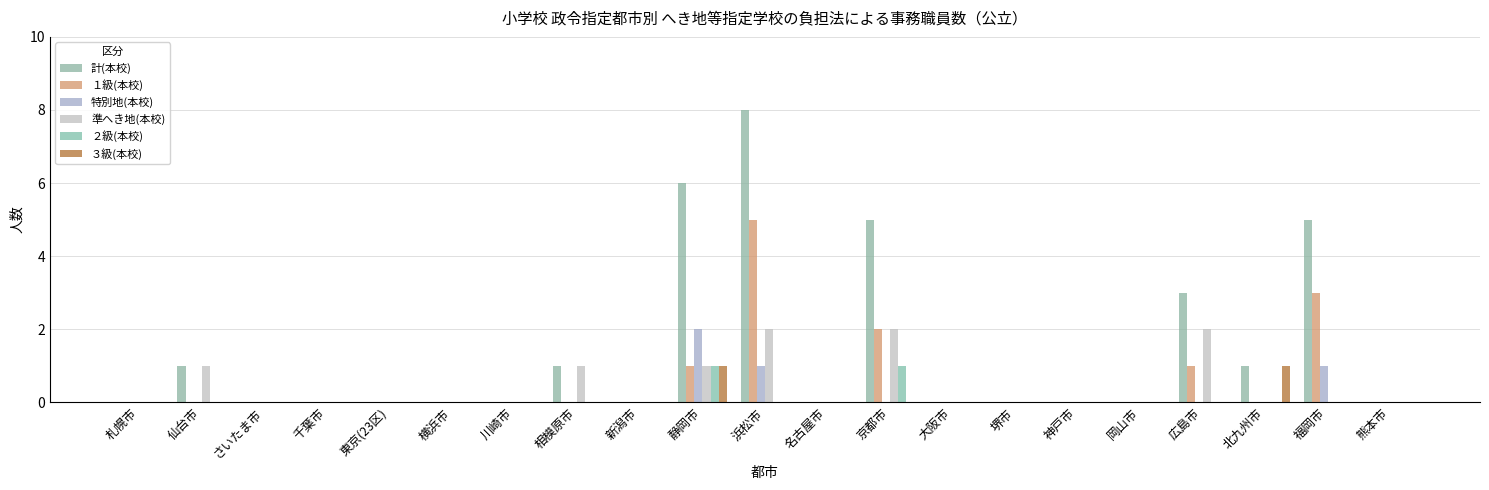

Count the number of data series in this chart.

6